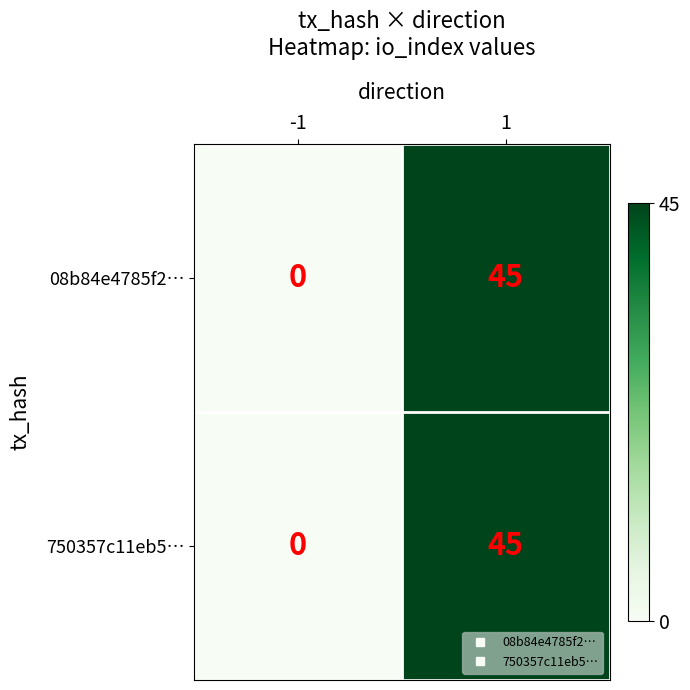

Is the value of 750357c11eb5… at -1 greater than the value of 08b84e4785f2… at 1?

No